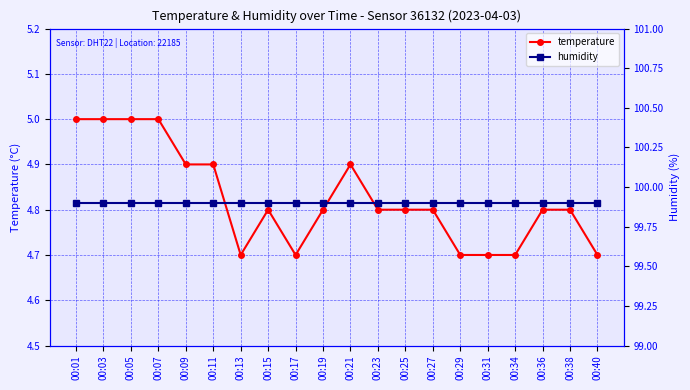

Between 00:17 and 00:19, which series saw the biggest shift?

temperature